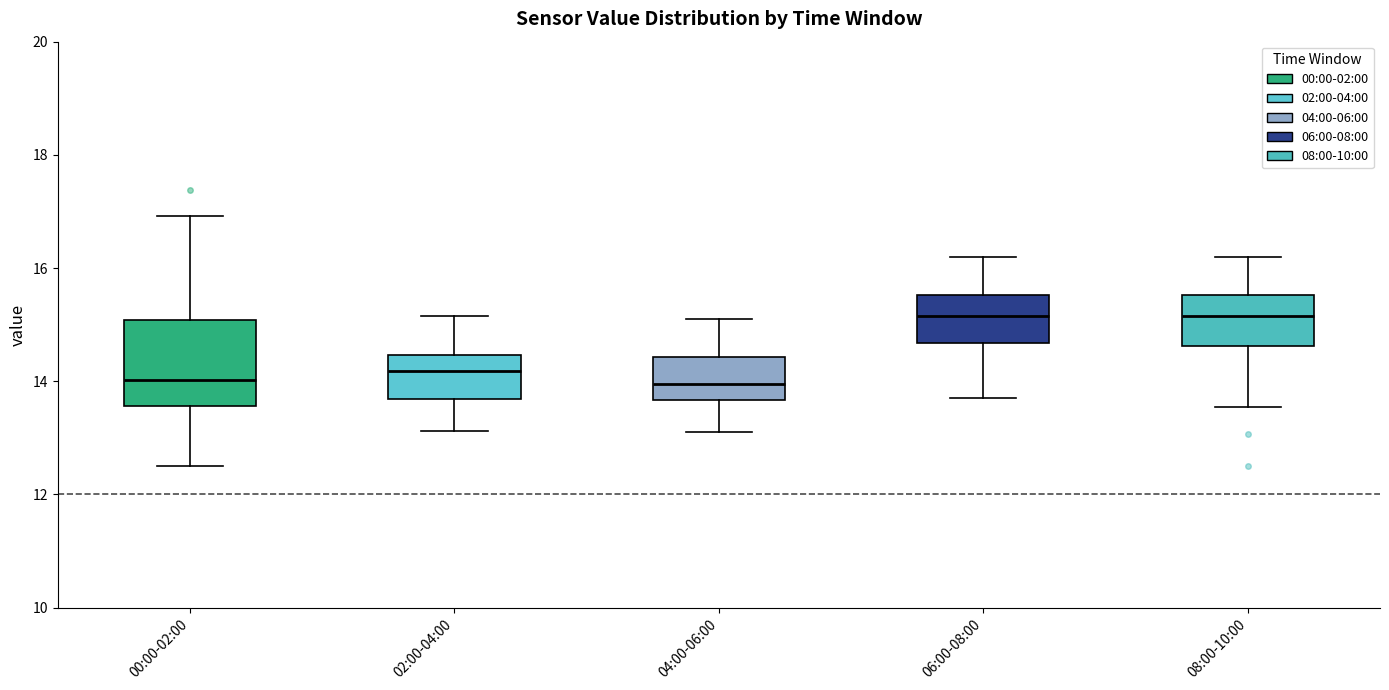

Reading left to right, transcribe this box plot: for each box, give where its median line is, the range the box spans, and where its two whiskers end, as read against the y-axis. The values are not printed on the chart, so give them approximately, as read against the axis.

00:00-02:00: median 14.0, box 13.6 to 15.0, whiskers 12.6 to 17.0
02:00-04:00: median 14.2, box 13.6 to 14.4, whiskers 13.2 to 15.2
04:00-06:00: median 14.0, box 13.6 to 14.4, whiskers 13.2 to 15.2
06:00-08:00: median 15.2, box 14.6 to 15.6, whiskers 13.8 to 16.2
08:00-10:00: median 15.2, box 14.6 to 15.6, whiskers 13.6 to 16.2